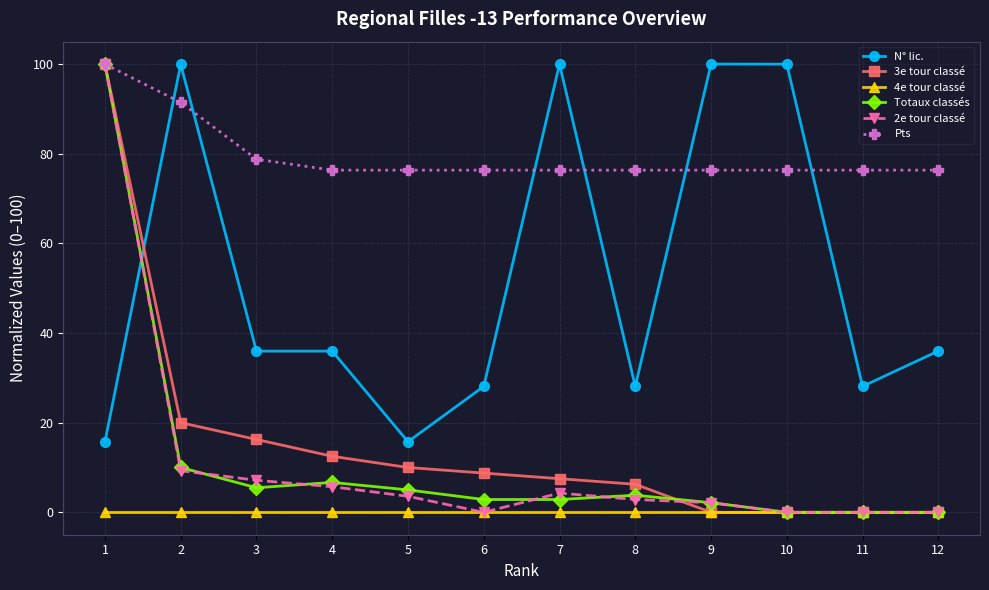

Count the number of categories in the chart.

12